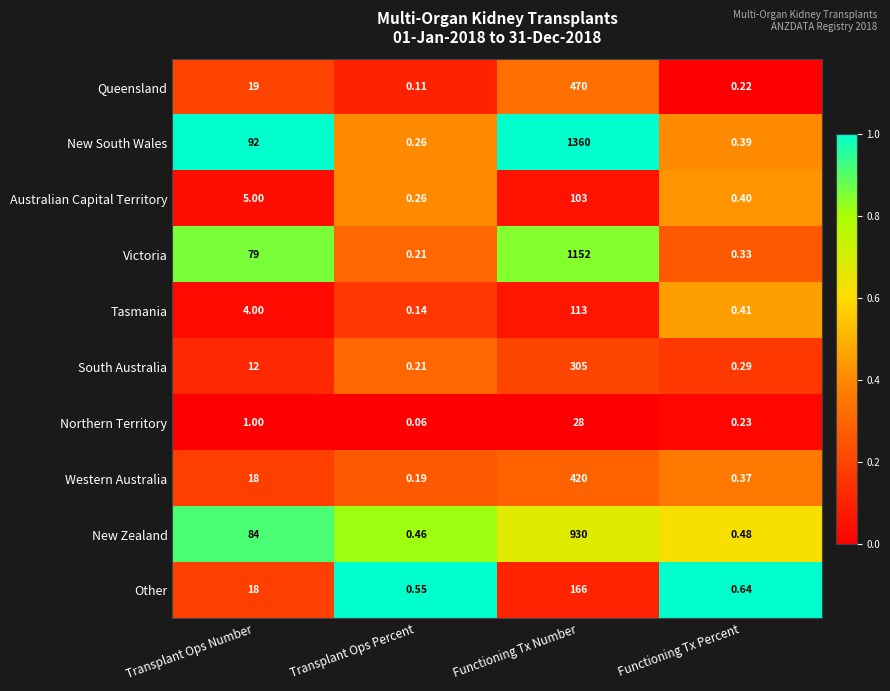

Rank the series by their maximum value, from lowest to highest.

Northern Territory, Australian Capital Territory, Tasmania, Other, South Australia, Western Australia, Queensland, New Zealand, Victoria, New South Wales